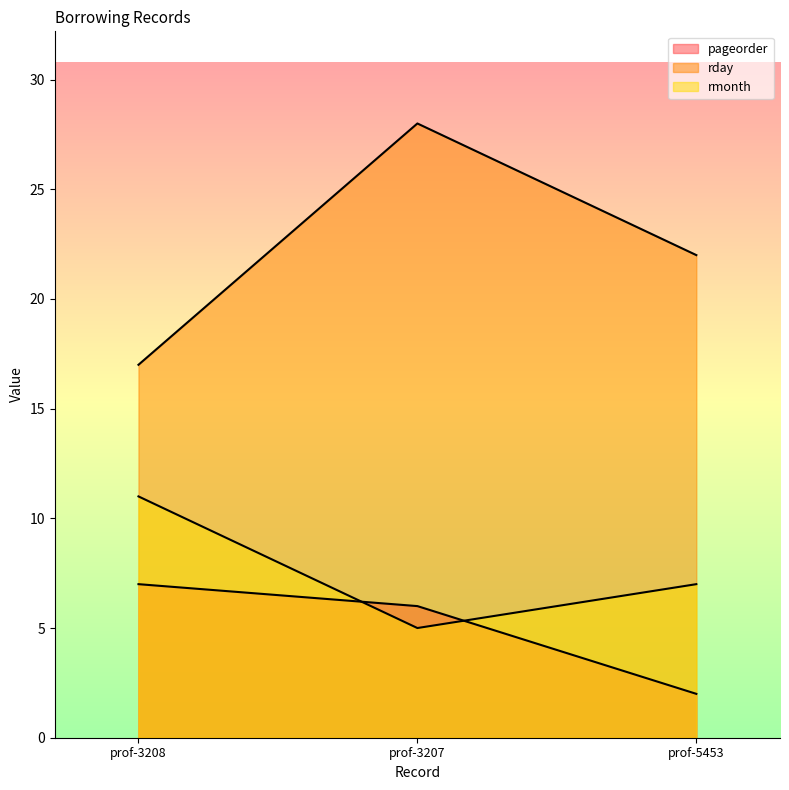

What is the maximum value for rmonth?

11